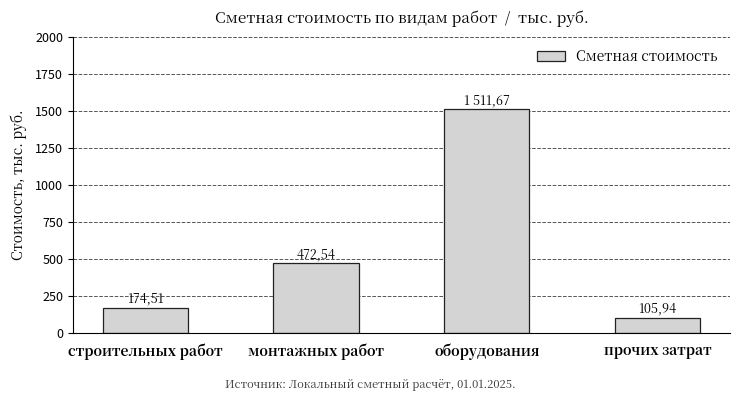

What is the label of the 4th bar from the right?

строительных работ